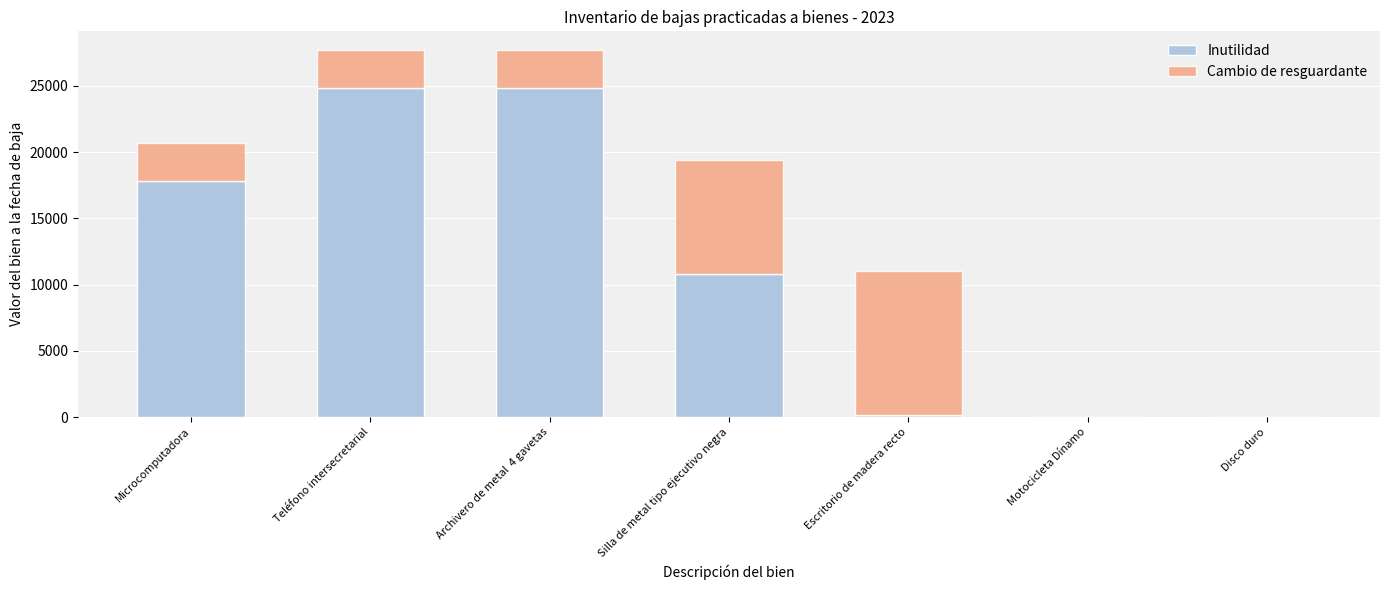

At which label is Inutilidad closest to 12405?

Silla de metal tipo ejecutivo negra